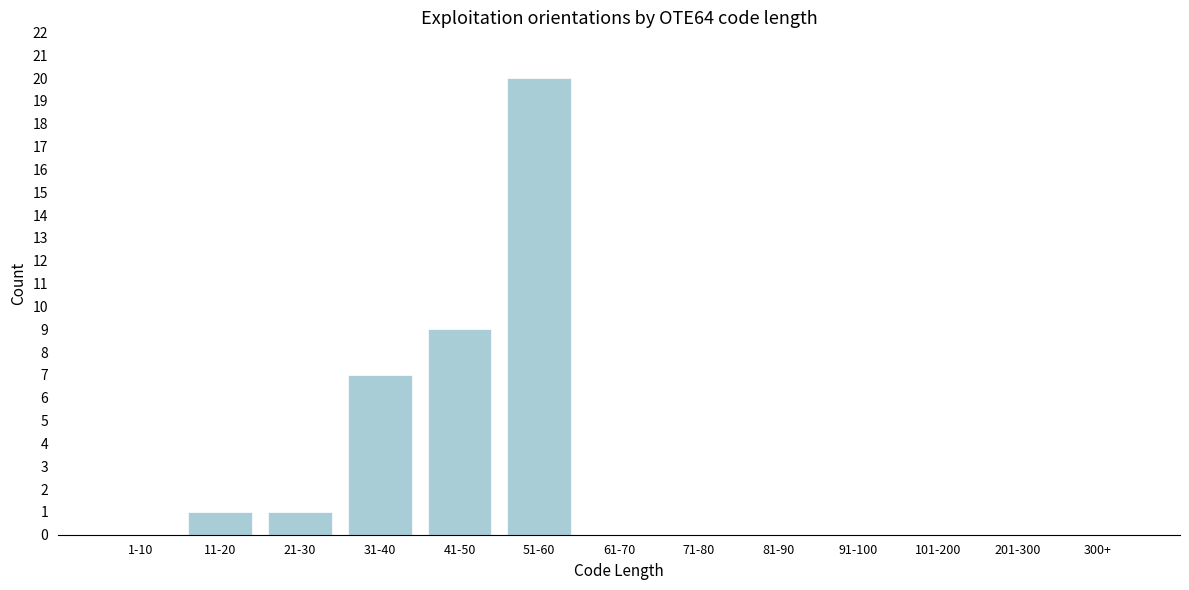

Reading left to right, extract all data points from this chart.

1-10=0	11-20=1	21-30=1	31-40=7	41-50=9	51-60=20	61-70=0	71-80=0	81-90=0	91-100=0	101-200=0	201-300=0	300+=0